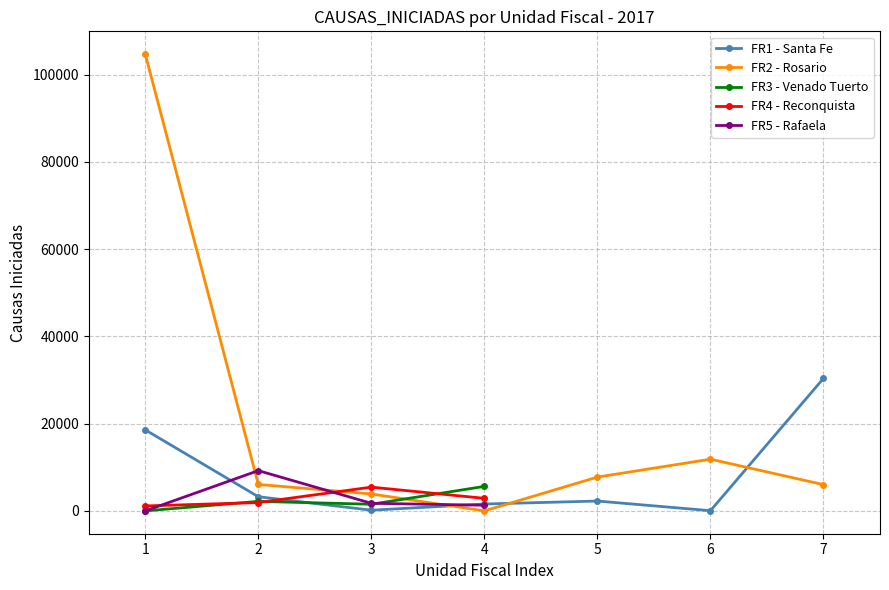

Is the value of FR4 - Reconquista at 3 greater than the value of FR5 - Rafaela at 4?

Yes